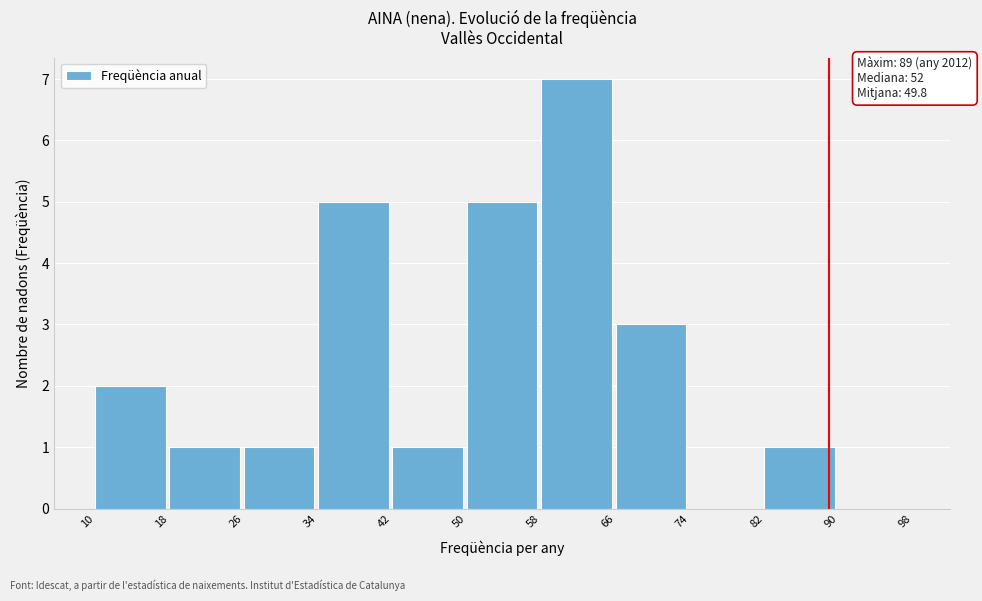

Which range on the x-axis has the tallest bar?

58 to 66